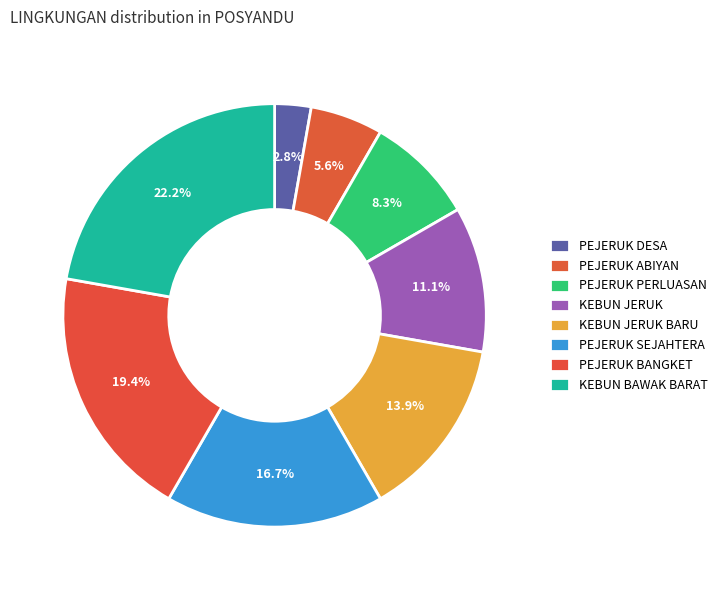

Is it true that KEBUN JERUK is 11% of the pie?

True